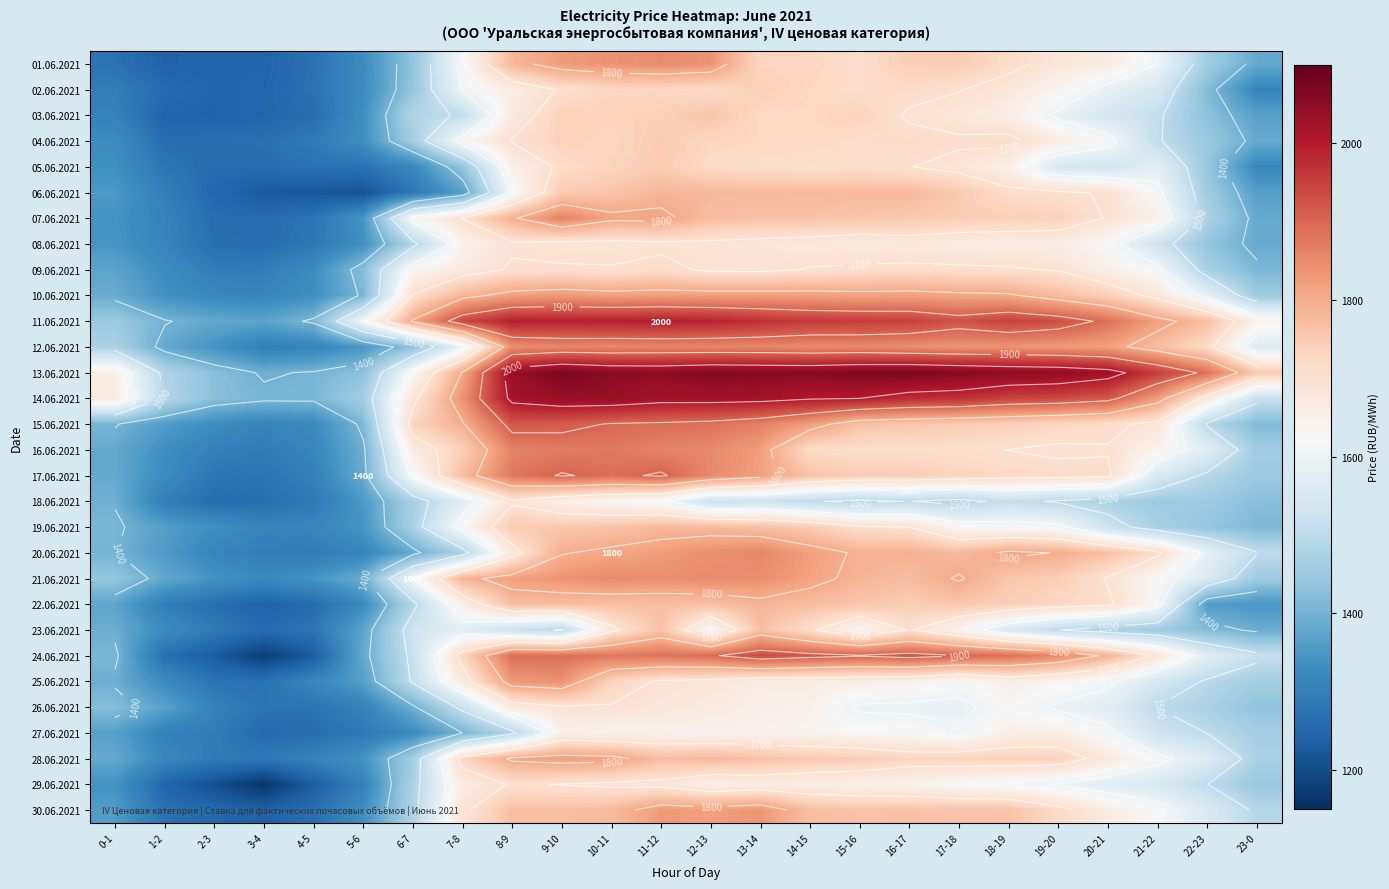

Between 1-2 and 23-0, which series saw the biggest shift?

13.06.2021